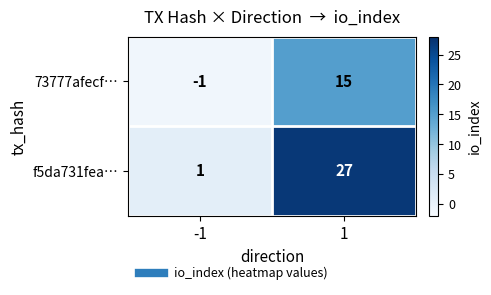

At -1, list the series in order from largest to smallest.

f5da731fea…, 73777afecf…